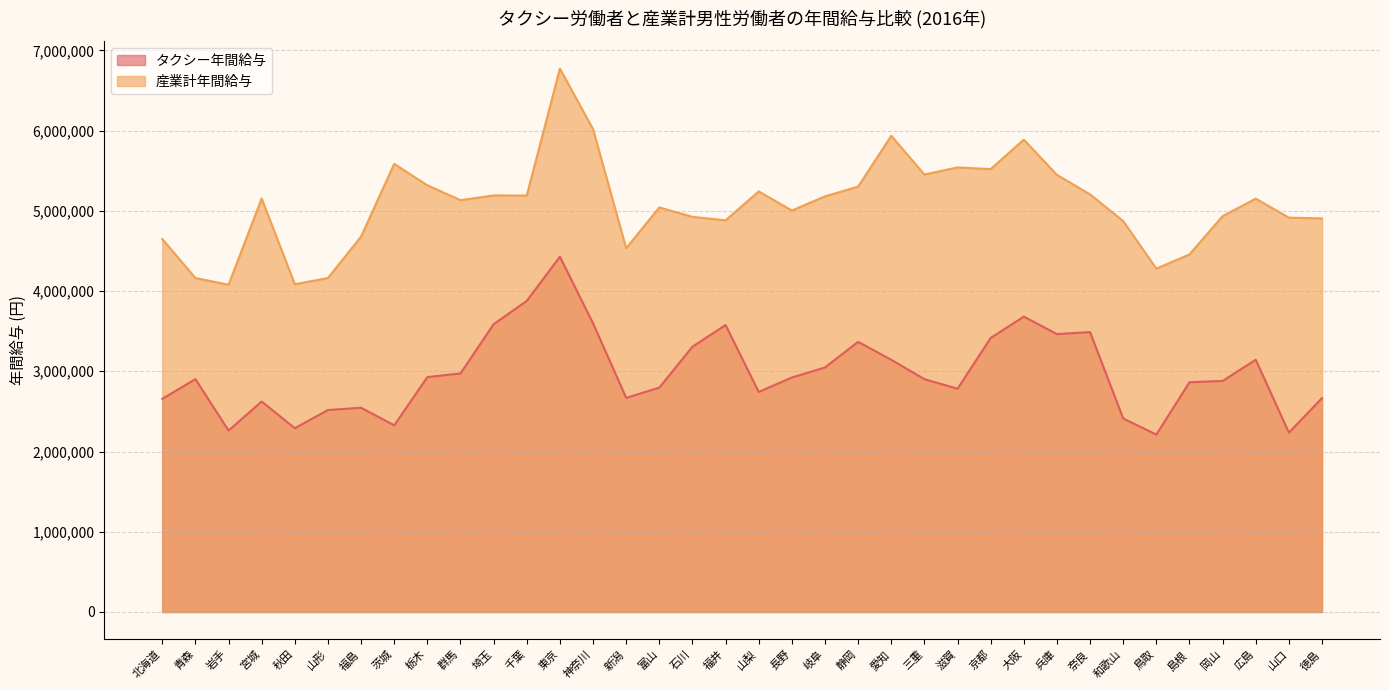

How many values in the タクシー年間給与 series exceed 2902800?

17